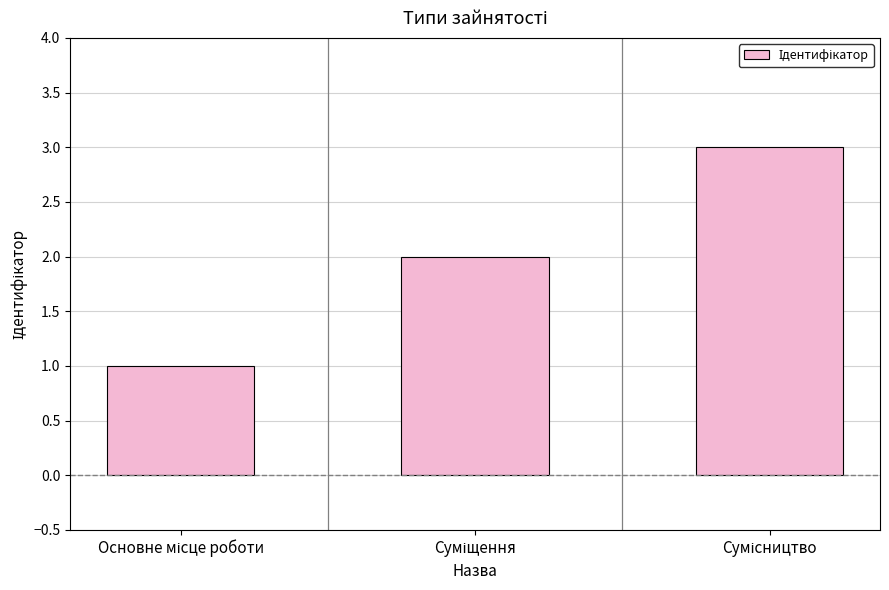

Reading left to right, what are all the values shown in this chart?

1	2	3